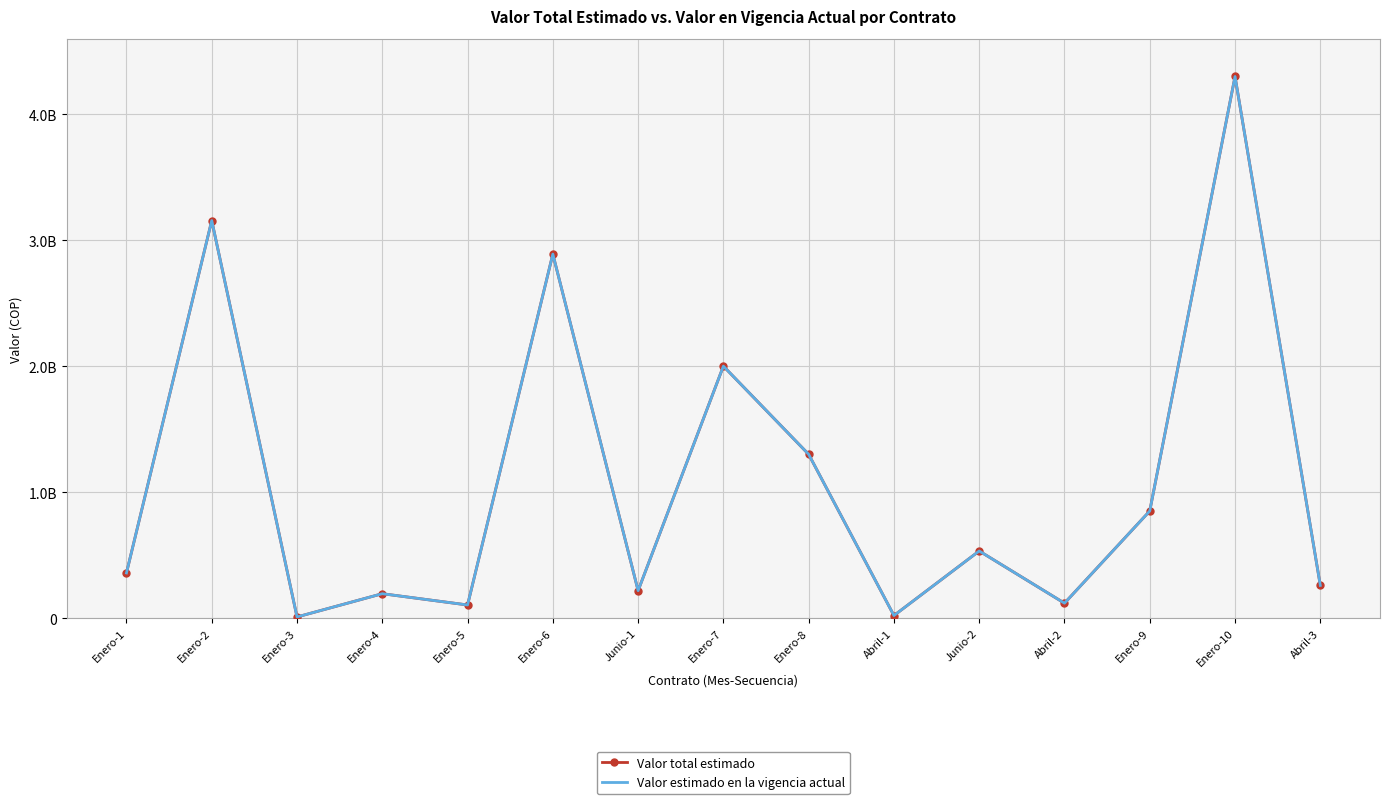

True or false: Valor total estimado and Valor estimado en la vigencia actual cross at least once.

False